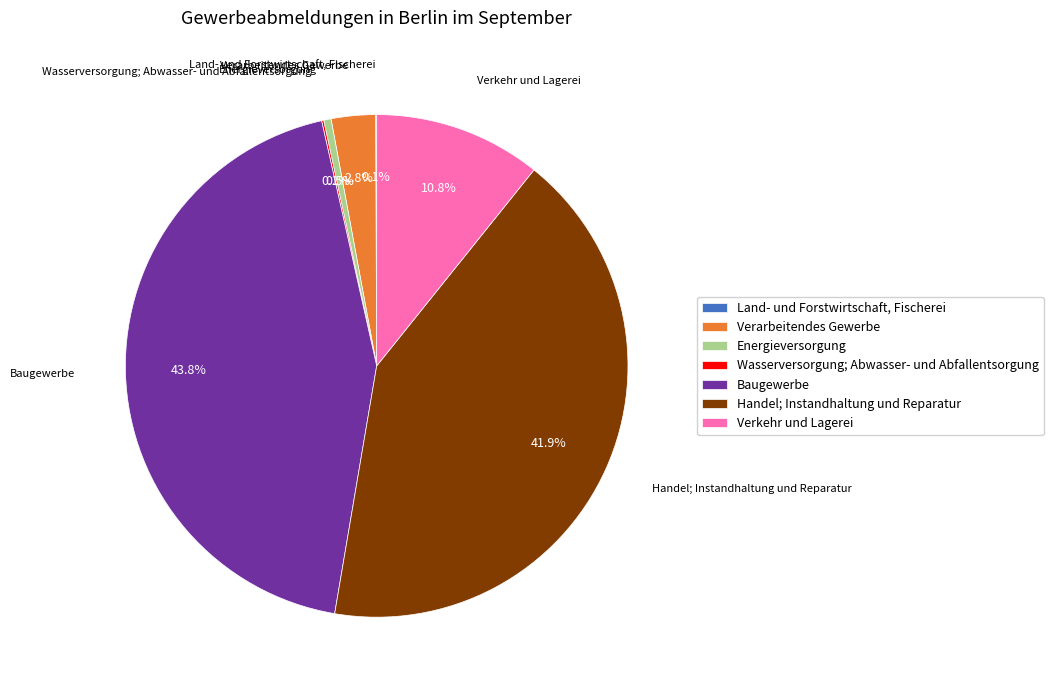

Approximately how many times larger is the value at Verkehr und Lagerei compared to Handel; Instandhaltung und Reparatur?

0.3